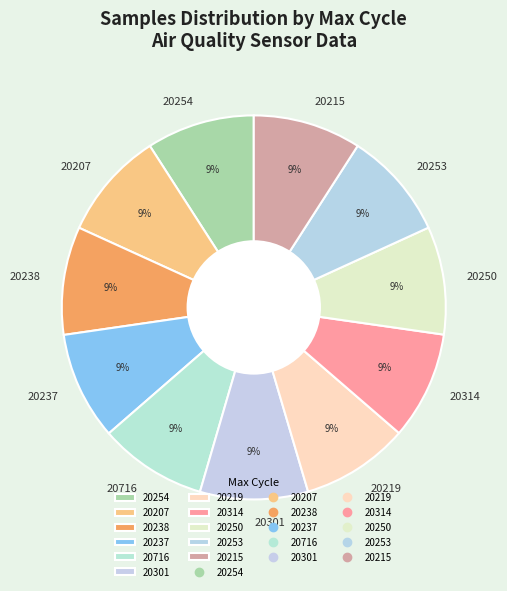

Combined, do 20207 and 20253 account for over 50%?

No